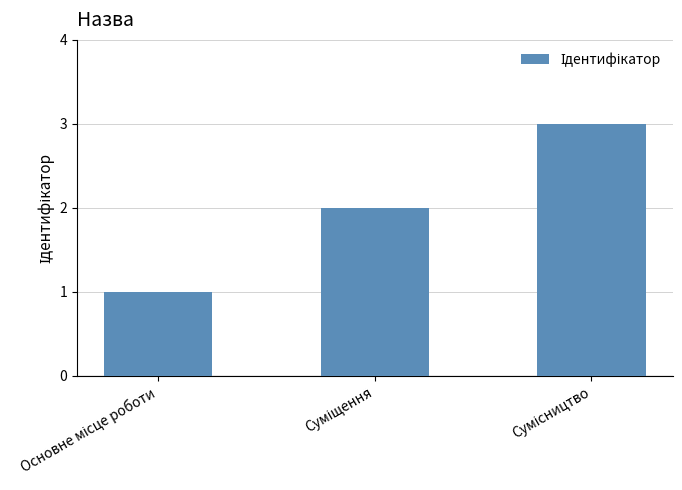

What is the maximum value shown in the chart?

3